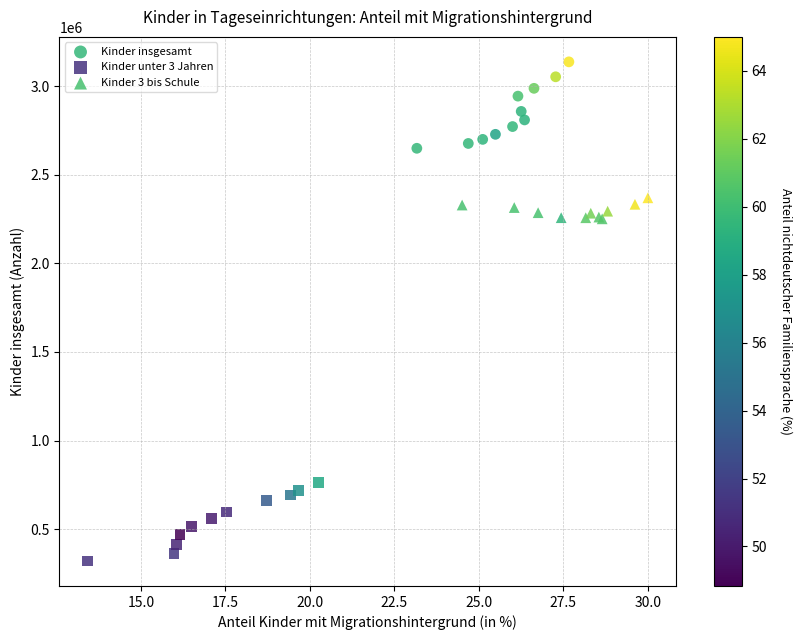

Which series reaches the minimum Y coordinate?

Kinder unter 3 Jahren